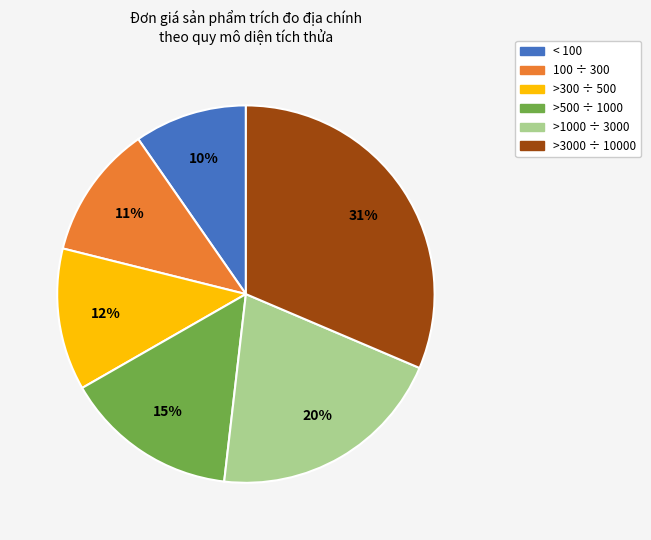

Does any single category account for the majority?

No